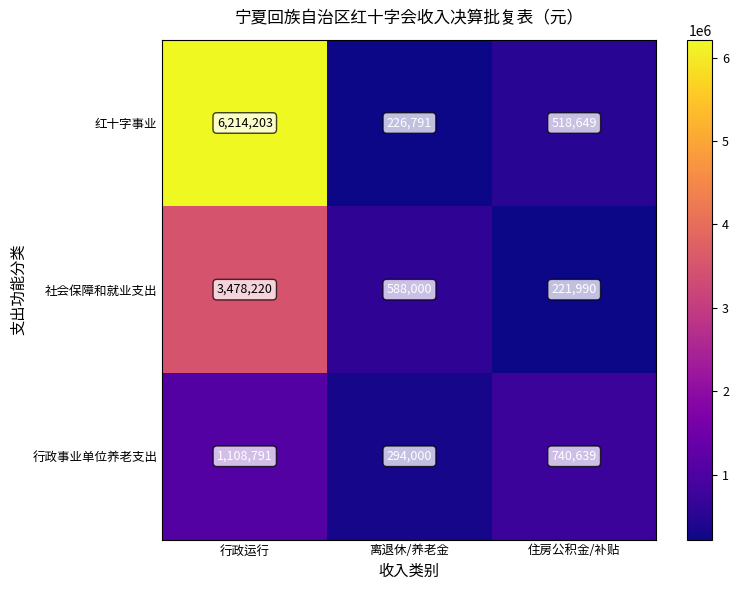

Reading right to left, transcribe all the data shown in this chart.

红十字事业: 518649	226791	6214203
社会保障和就业支出: 221990	588000	3478220
行政事业单位养老支出: 740639	294000	1108791